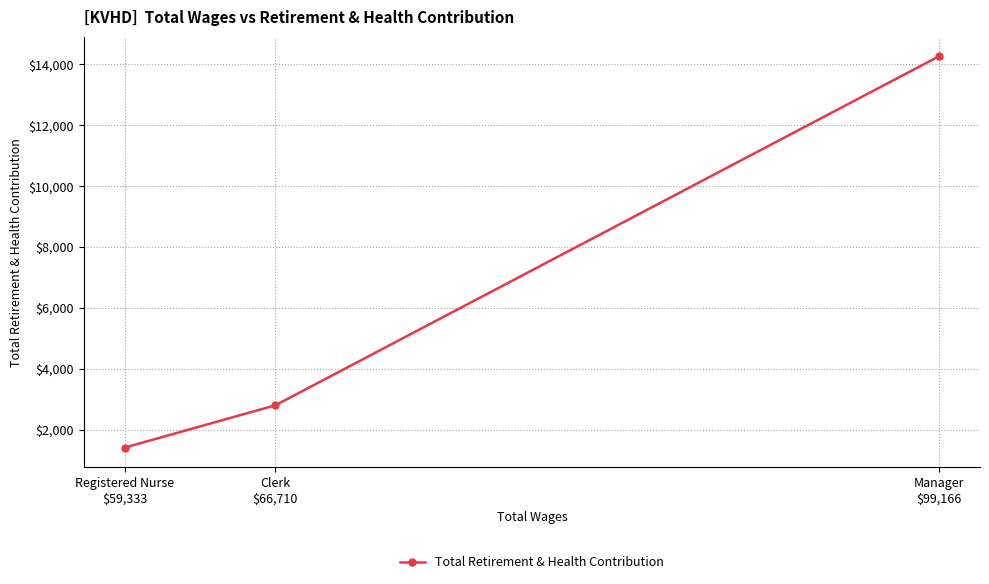

Read the value at Manager
$99,166.

14253